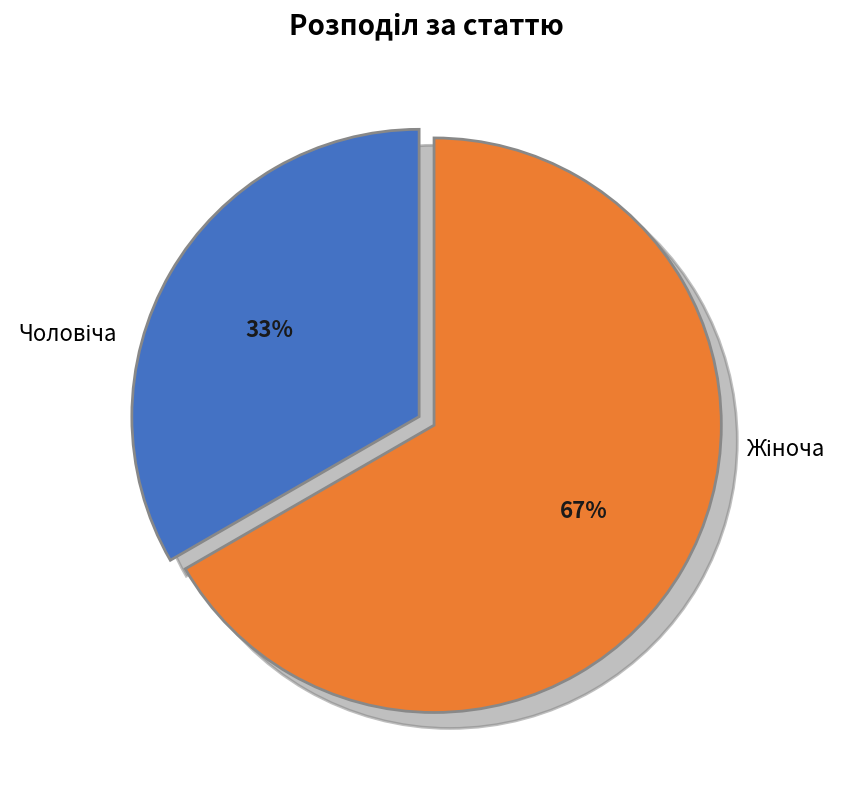

Is there any slice that represents more than half of the pie?

Yes